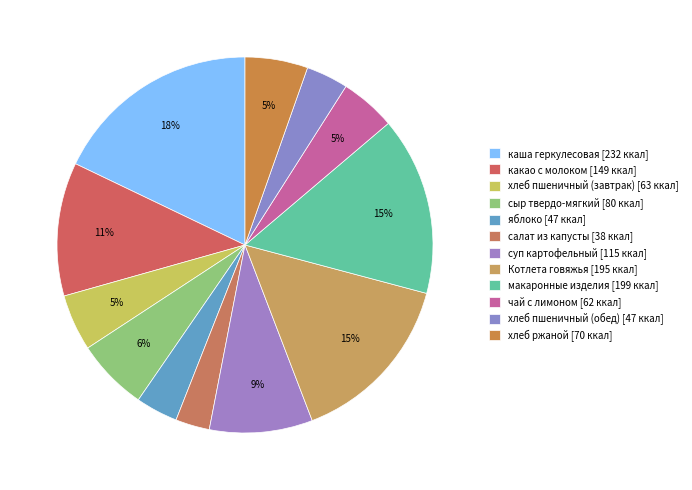

To the nearest percent, what is the average slice percentage?

8%